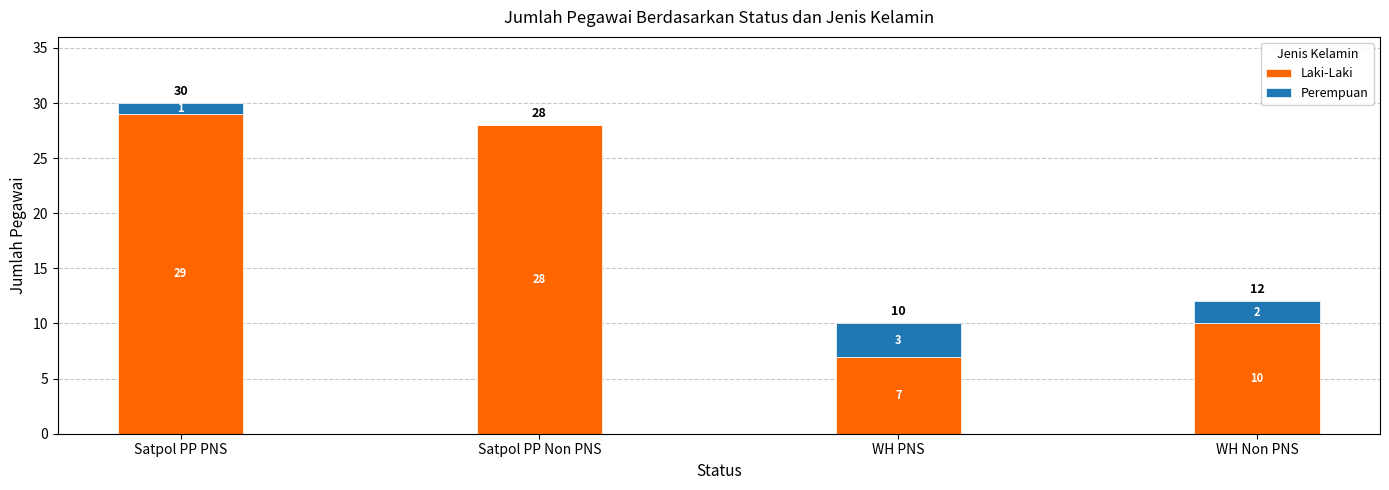

The value of Laki-Laki at WH PNS is 9. True or false?

False